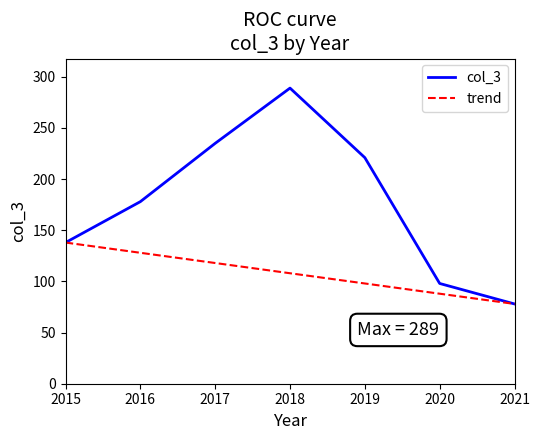

How many distinct data groups are displayed?

1